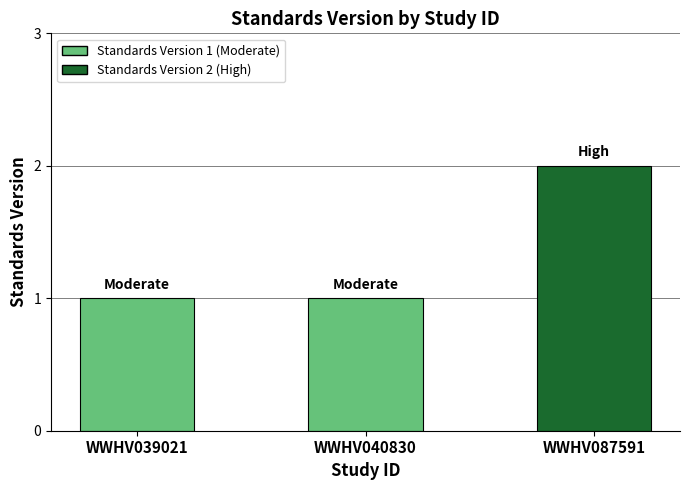

What is the sum of all values?

4